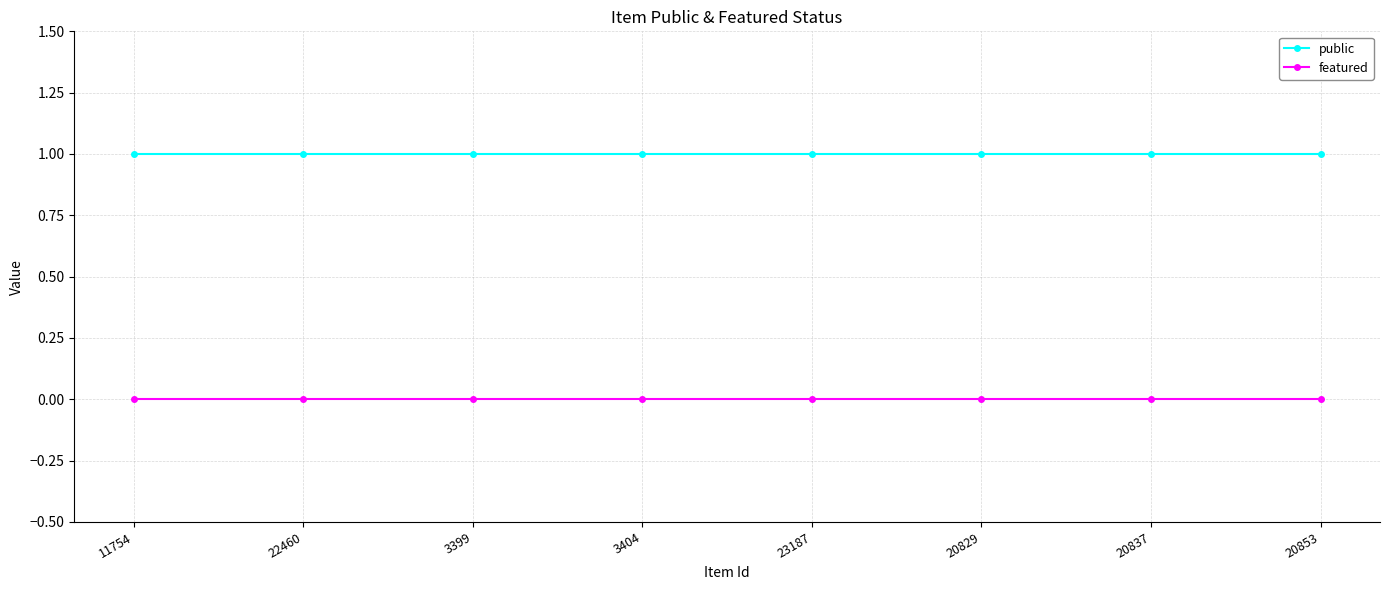

What is the maximum value for public?

1